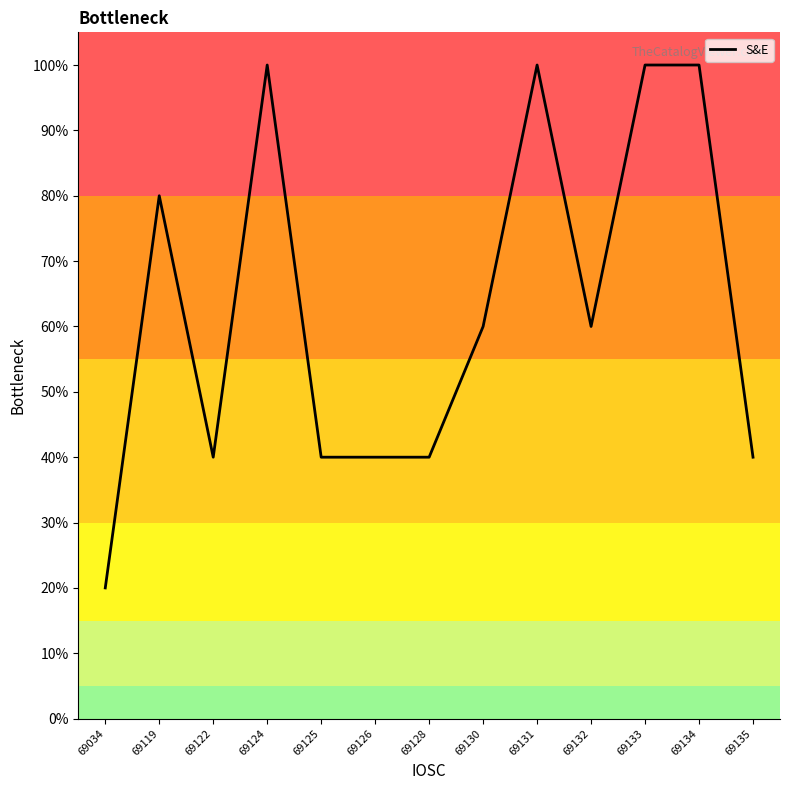

What is the difference between the maximum and minimum values?

80